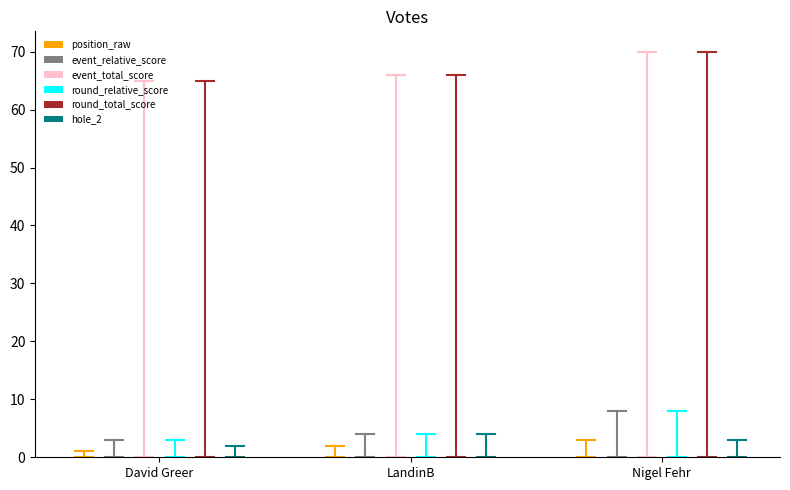

Reading right to left, what are all the values shown in this chart?

position_raw: Nigel Fehr=3	LandinB=2	David Greer=1
event_relative_score: Nigel Fehr=8	LandinB=4	David Greer=3
event_total_score: Nigel Fehr=70	LandinB=66	David Greer=65
round_relative_score: Nigel Fehr=8	LandinB=4	David Greer=3
round_total_score: Nigel Fehr=70	LandinB=66	David Greer=65
hole_2: Nigel Fehr=3	LandinB=4	David Greer=2